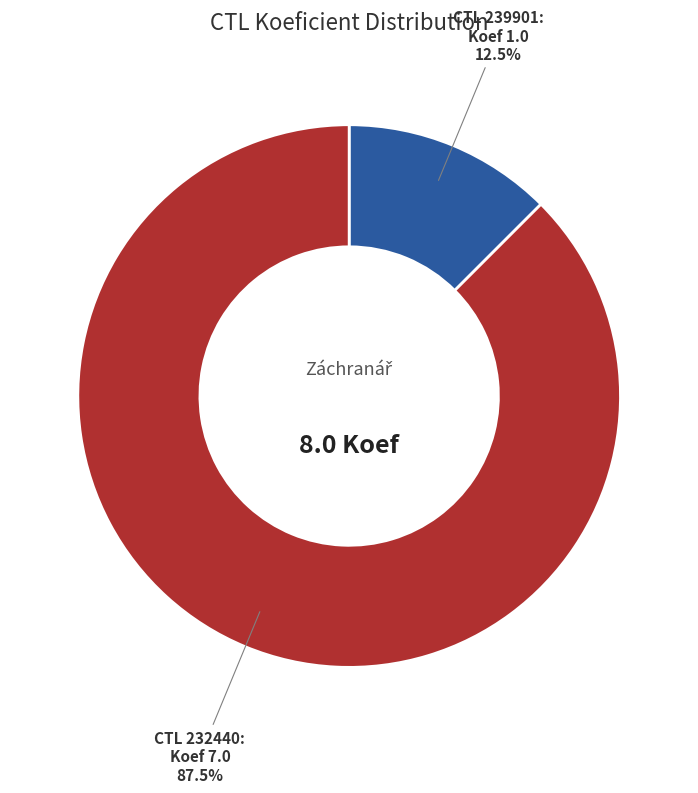

How many segments does this pie chart have?

2